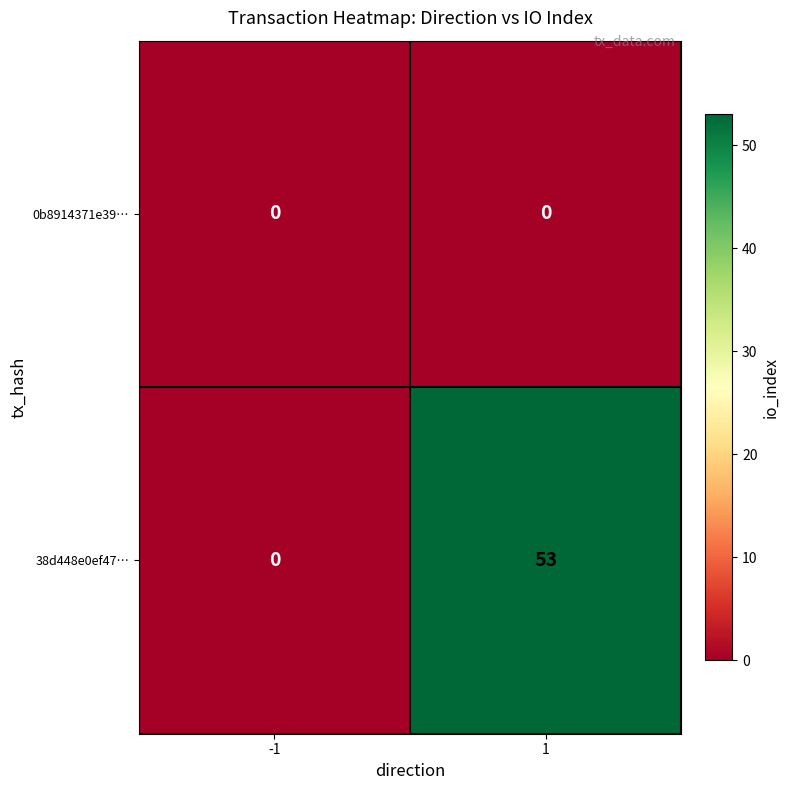

At which category is the sum across all series the highest?

1